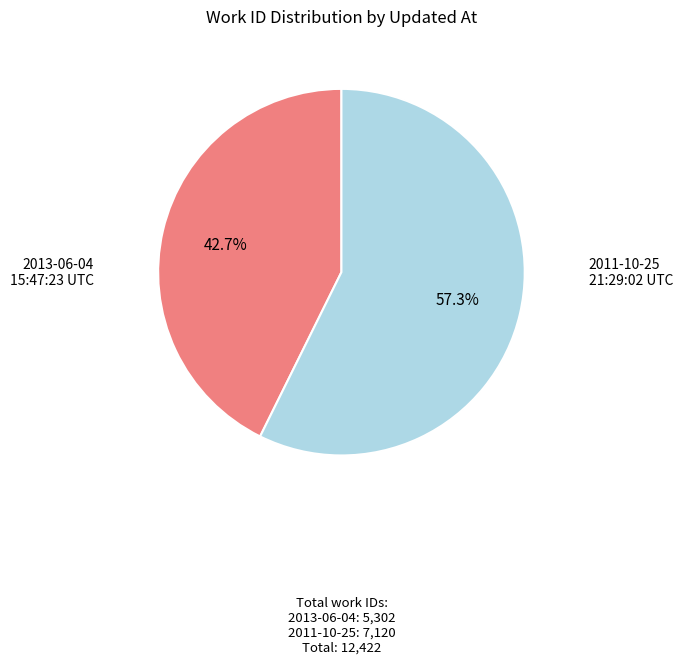

Does any single category account for the majority?

Yes